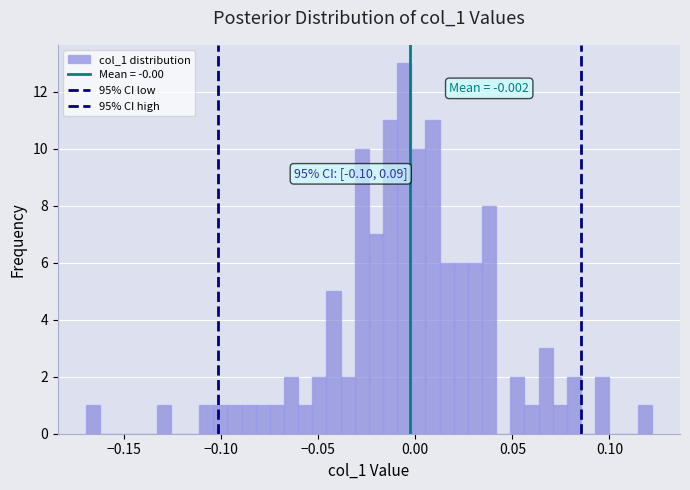

Read against the x-axis, roughly where is the centre of the tallest bar?

-0.005